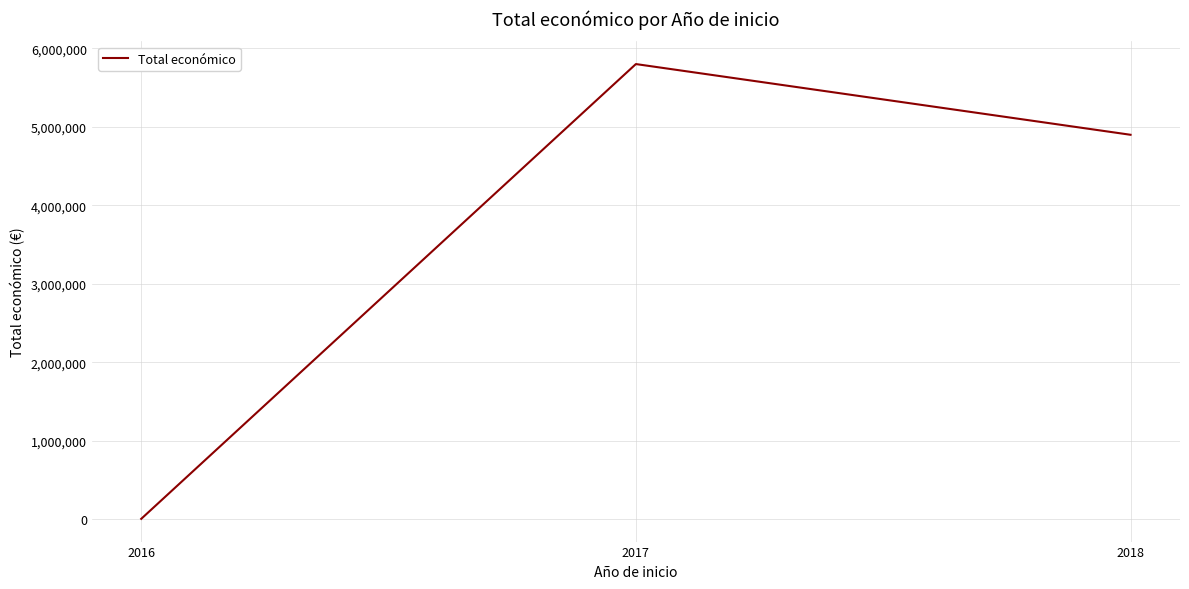

List the labels in order of value, smallest first.

2016, 2018, 2017